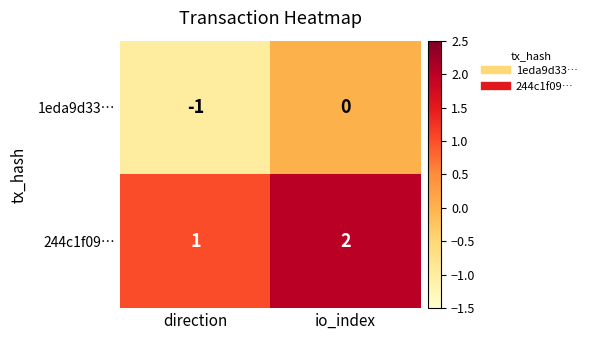

Which category has the highest value in the 244c1f09… series?

io_index